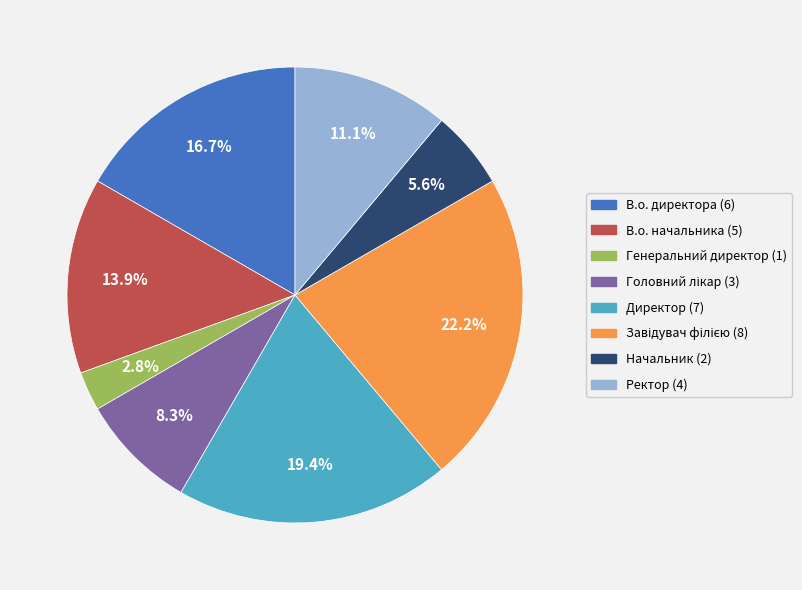

To the nearest percent, what is the average slice percentage?

12%